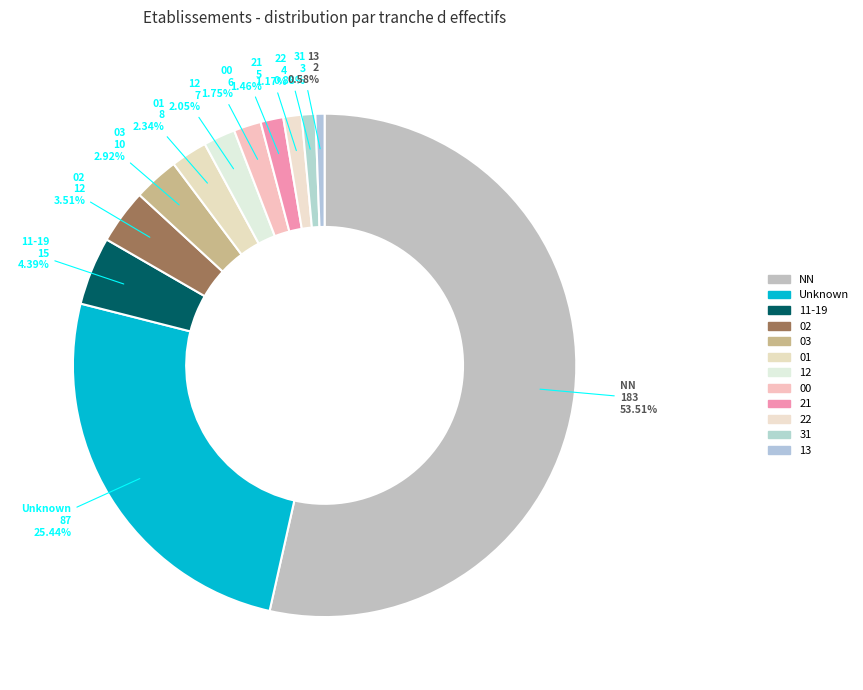

Count the number of slices in the pie.

12